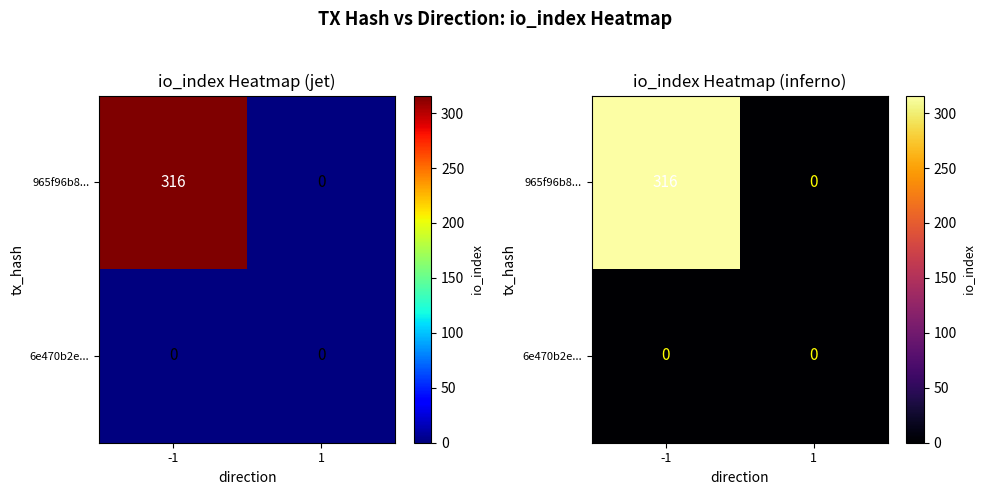

What is the greatest value displayed?

316